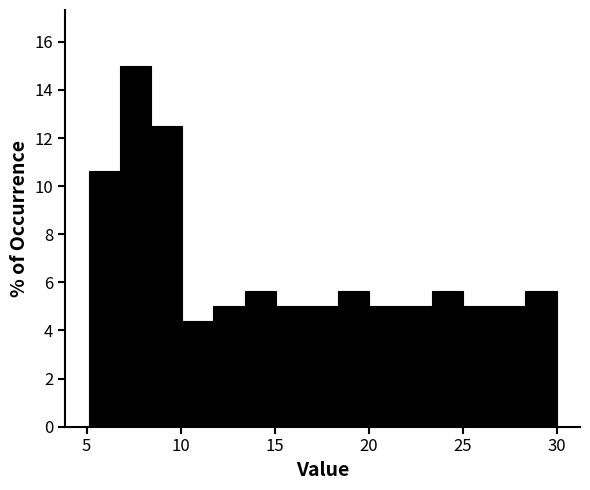

Around what value on the x-axis is the tallest bar? Give the approximate position of its centre, as read against the axis.

7.5